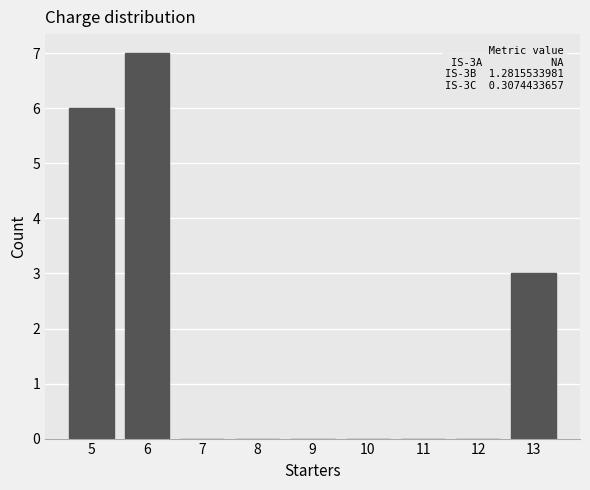

Which range on the x-axis has the tallest bar?

5.5 to 6.5